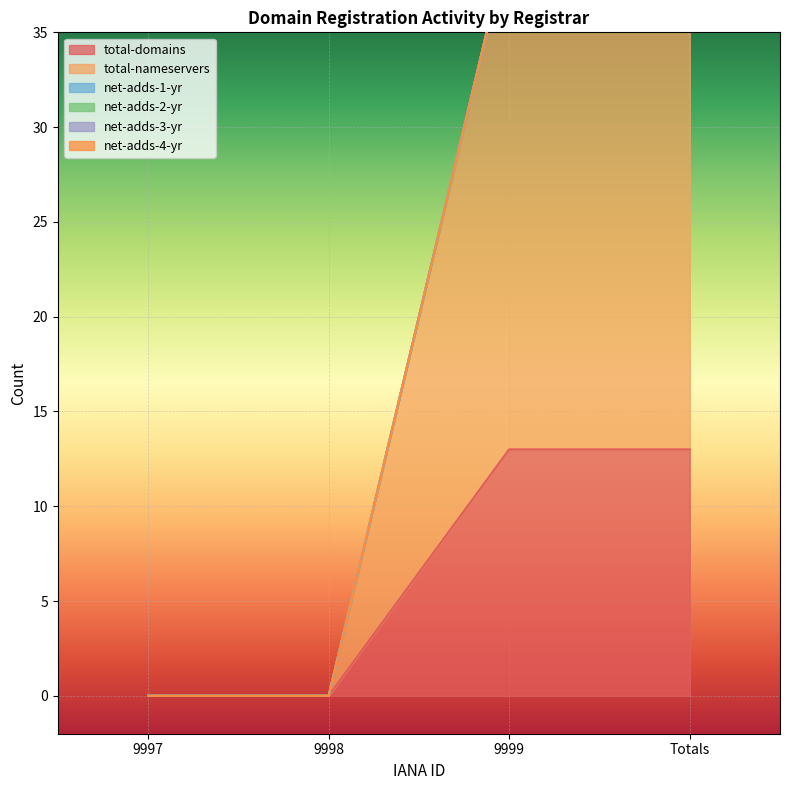

Which has a higher value, 9997 or Totals?

Totals